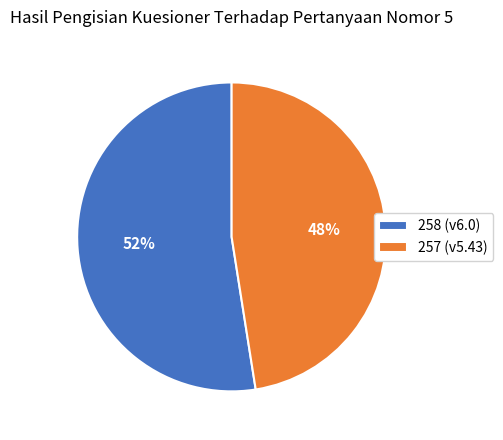

Is 258 the majority of the pie?

Yes